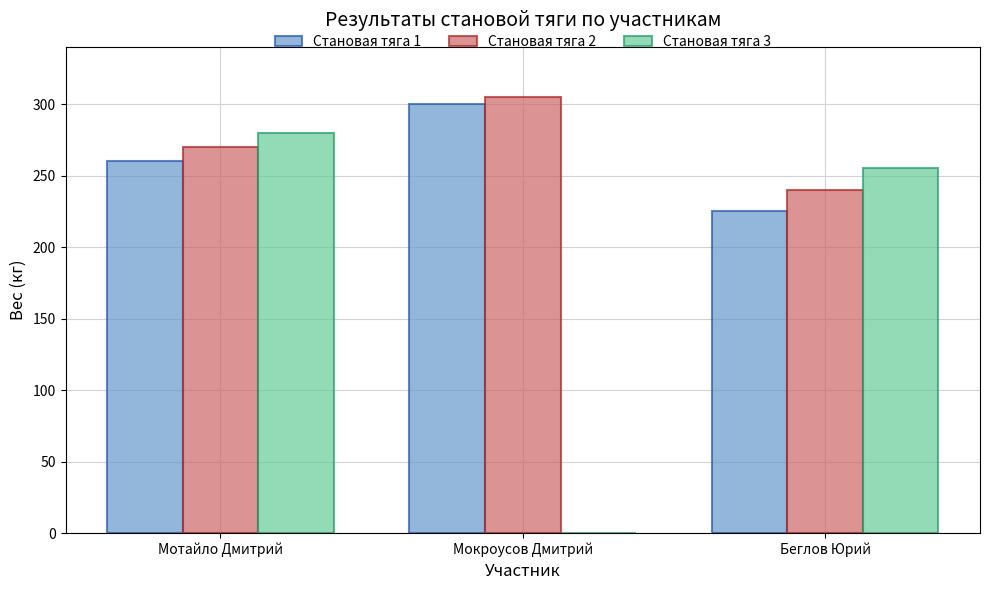

Which category has the highest value across all series?

Мокроусов Дмитрий